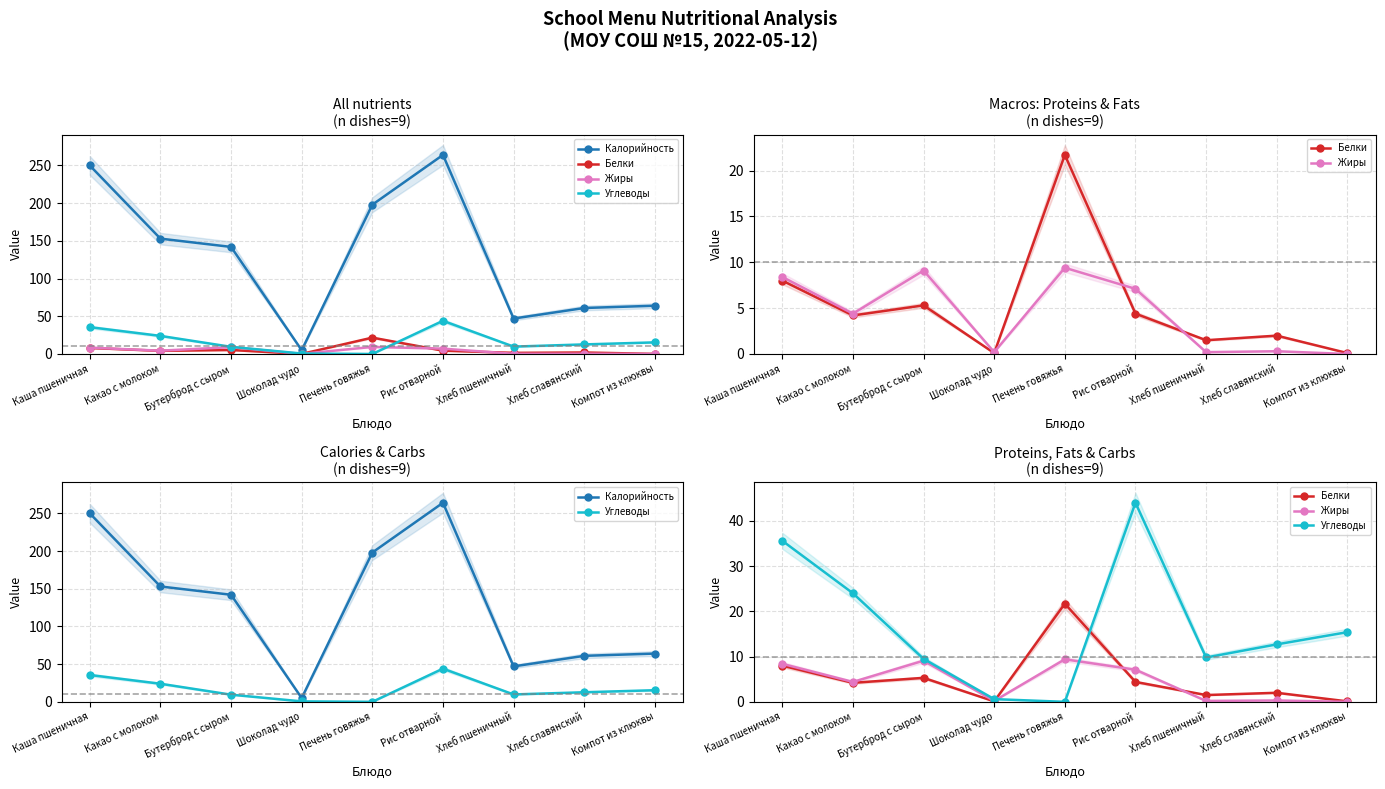

At which category is the sum across all series the highest?

Рис отварной